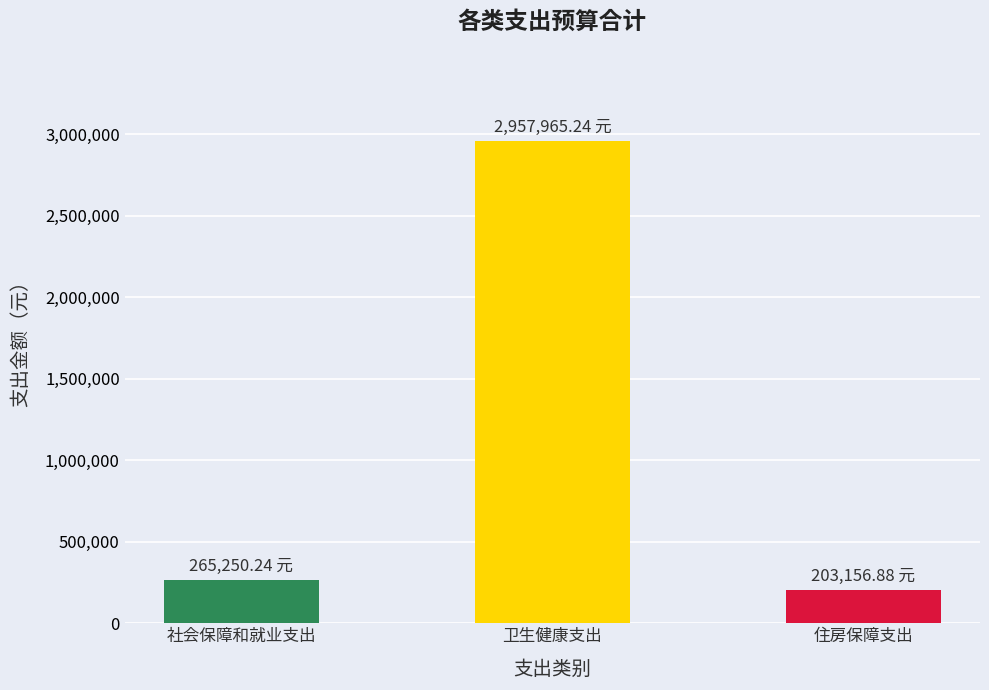

What is the maximum value shown in the chart?

2957965.2